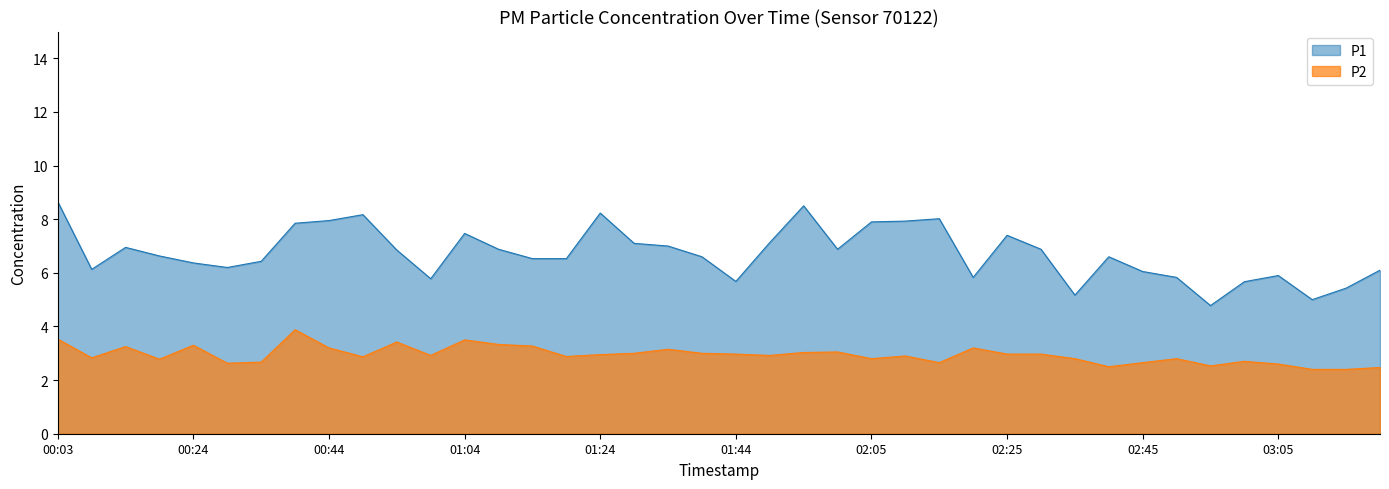

The P1 series shows 6.9 at 02:30. True or false?

True